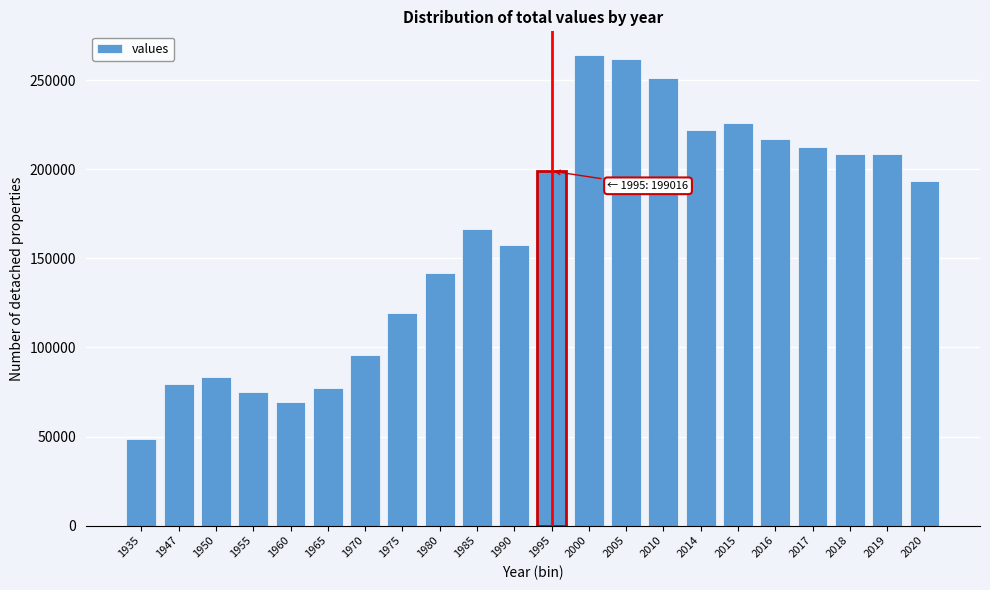

What is the value of the 2nd bar from the left?

79551